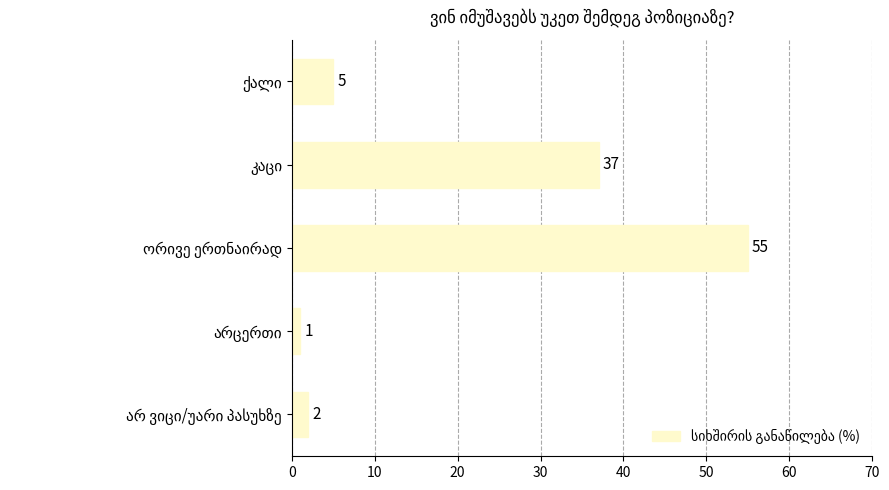

What is the value of the 1st bar from the top?

5